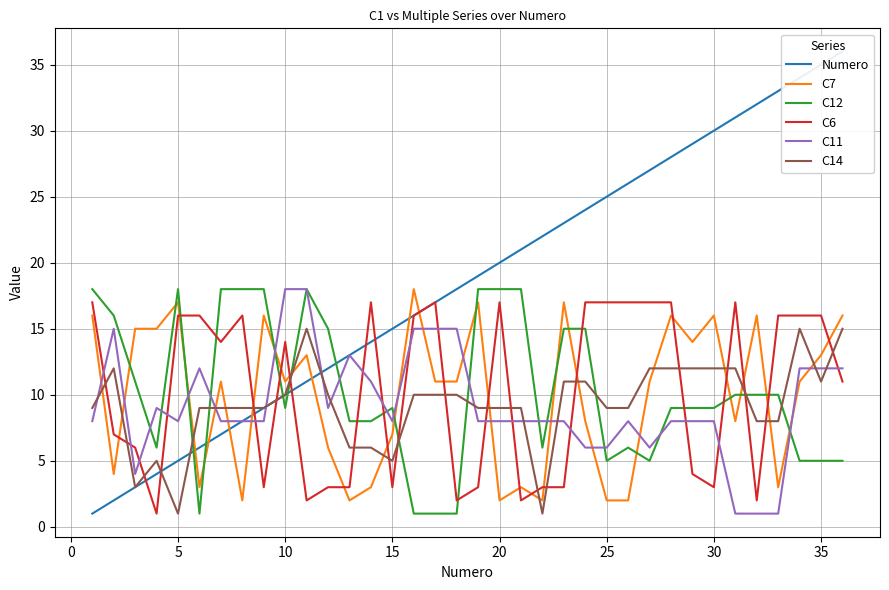

The value of C11 at 10 is 31. True or false?

False